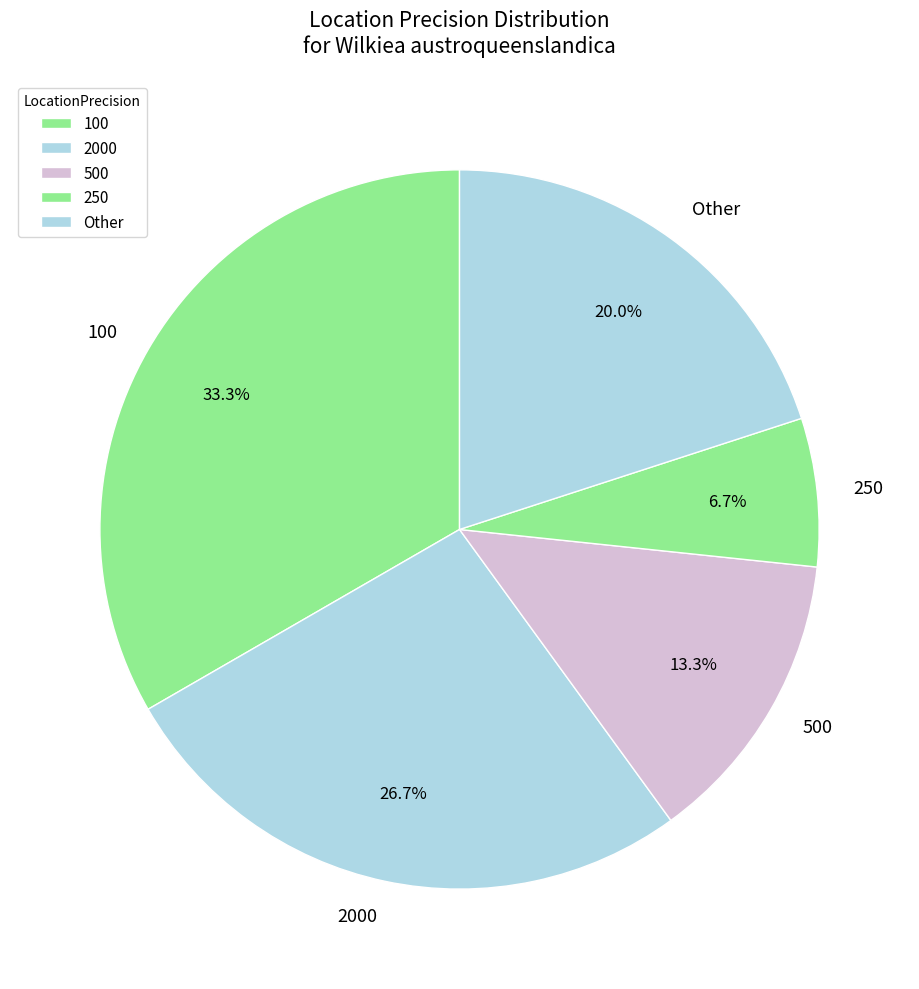

What is the ratio of the value at 250 to the value at 100?

0.2